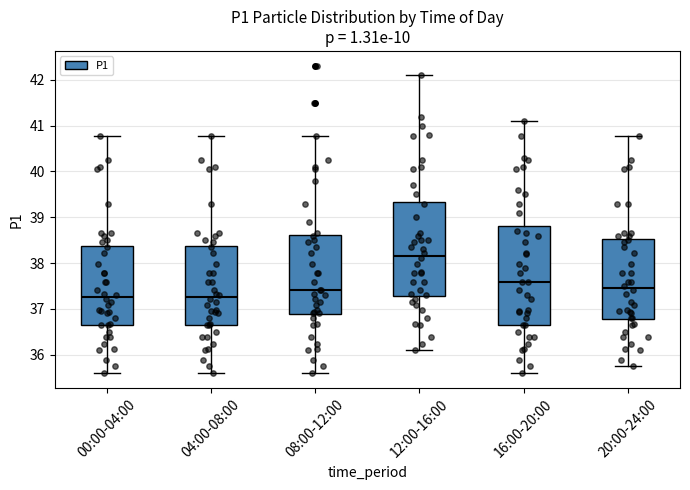

Where does the median line of the box for 04:00-08:00 sit on the y-axis? The values are not printed on the chart, so give them approximately, as read against the axis.

37.3